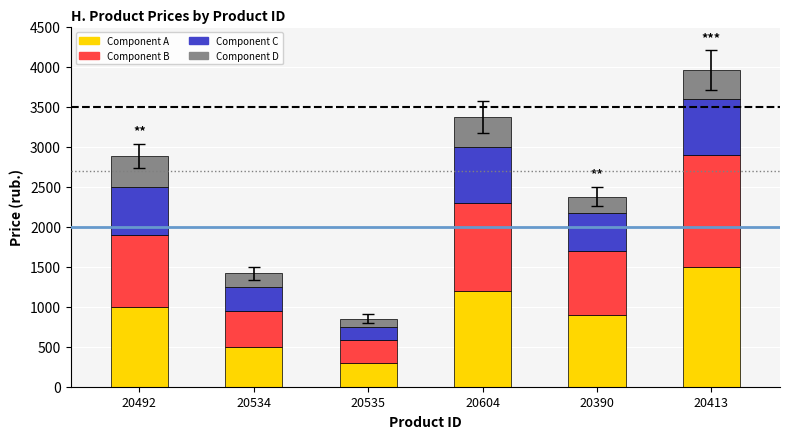

Rank the categories by Component A value from lowest to highest.

20535, 20534, 20390, 20492, 20604, 20413